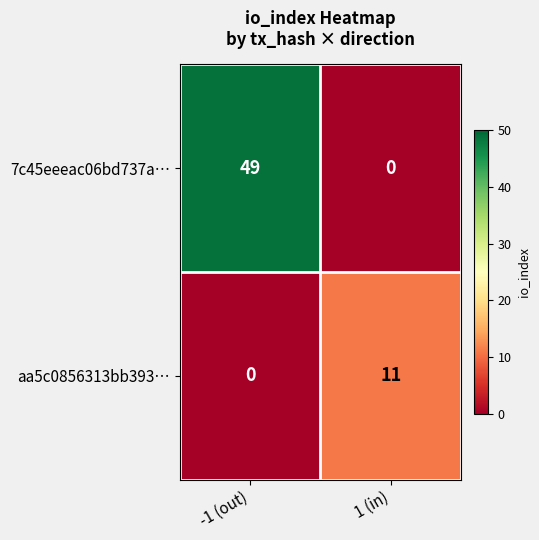

What is the spread (max minus min) of values at -1 (out)?

49